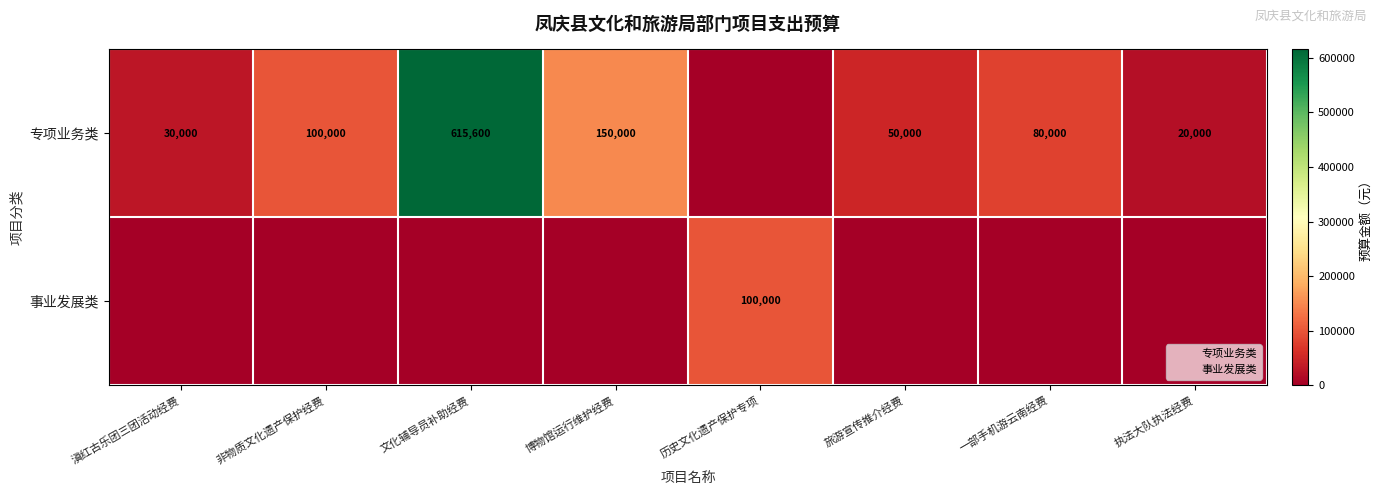

True or false: 专项业务类 has a value of 30000 at 滇红古乐团三团活动经费.

True